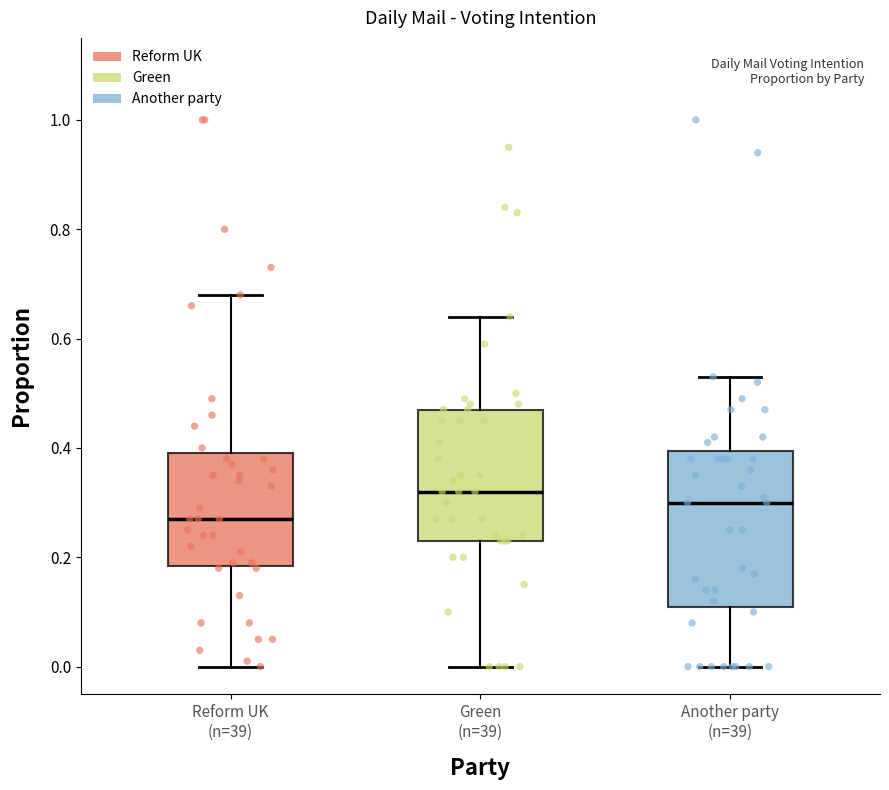

Reading left to right, read every box against the y-axis: the position of its median line, the range the box covers, and the ends of its whiskers. The values are not printed on the chart, so give them approximately, as read against the axis.

Reform UK (n=39): median 0.28, box 0.18 to 0.40, whiskers 0.00 to 0.68
Green (n=39): median 0.32, box 0.24 to 0.48, whiskers 0.00 to 0.64
Another party (n=39): median 0.30, box 0.12 to 0.40, whiskers 0.00 to 0.54